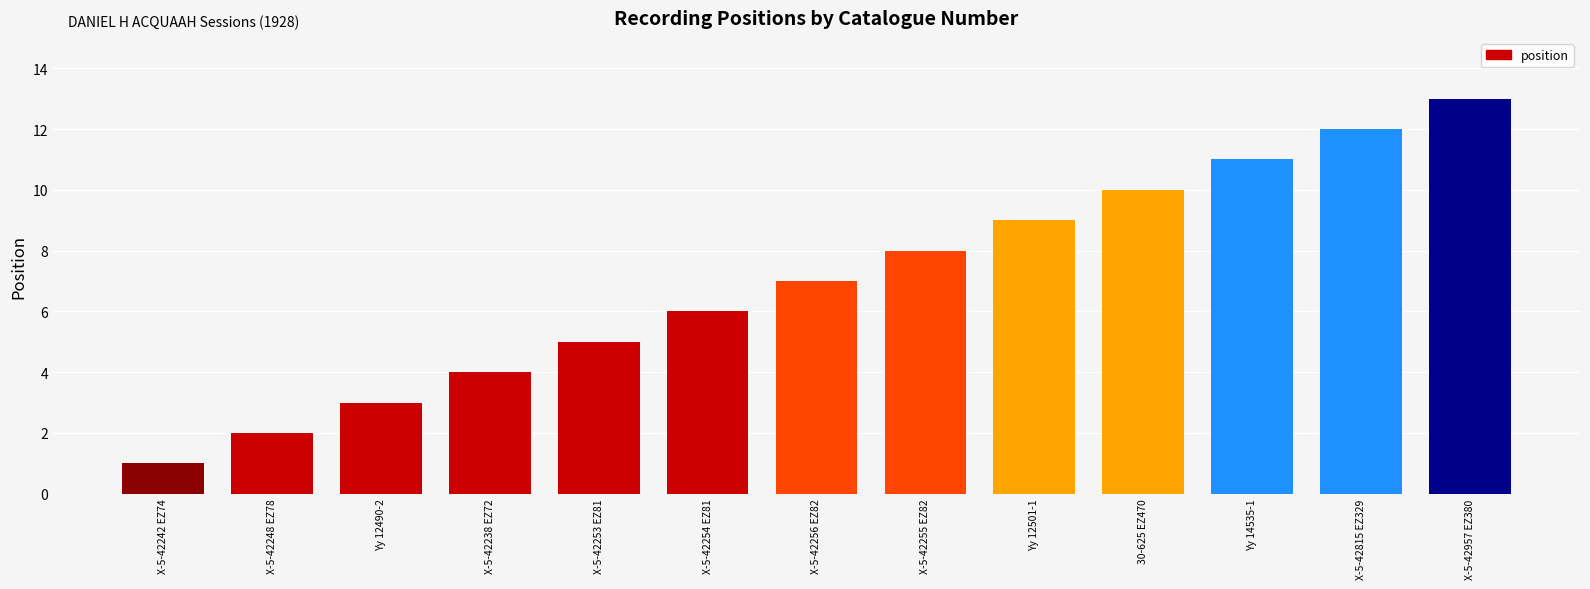

List the labels in order of value, largest first.

X-5-42957 EZ380, X-5-42815 EZ329, Yy 14535-1, 30-625 EZ470, Yy 12501-1, X-5-42255 EZ82, X-5-42256 EZ82, X-5-42254 EZ81, X-5-42253 EZ81, X-5-42238 EZ72, Yy 12490-2, X-5-42248 EZ78, X-5-42242 EZ74